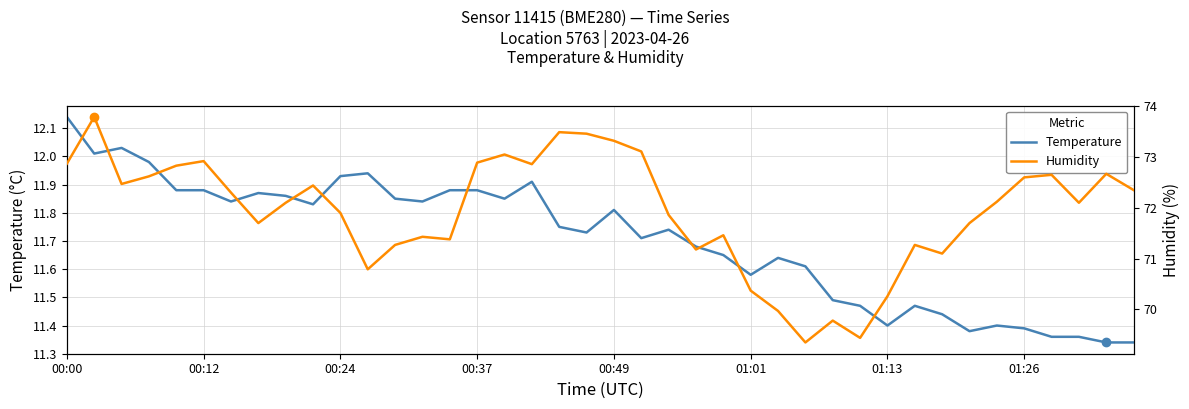

True or false: Temperature has a value of 6.1 at 34.

False